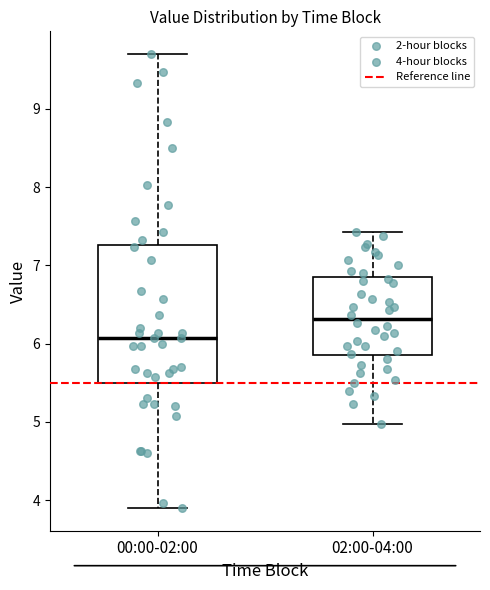

Reading left to right, read every box against the y-axis: the position of its median line, the range the box covers, and the ends of its whiskers. The values are not printed on the chart, so give them approximately, as read against the axis.

00:00-02:00: median 6.1, box 5.5 to 7.3, whiskers 3.9 to 9.7
02:00-04:00: median 6.3, box 5.9 to 6.8, whiskers 5.0 to 7.4